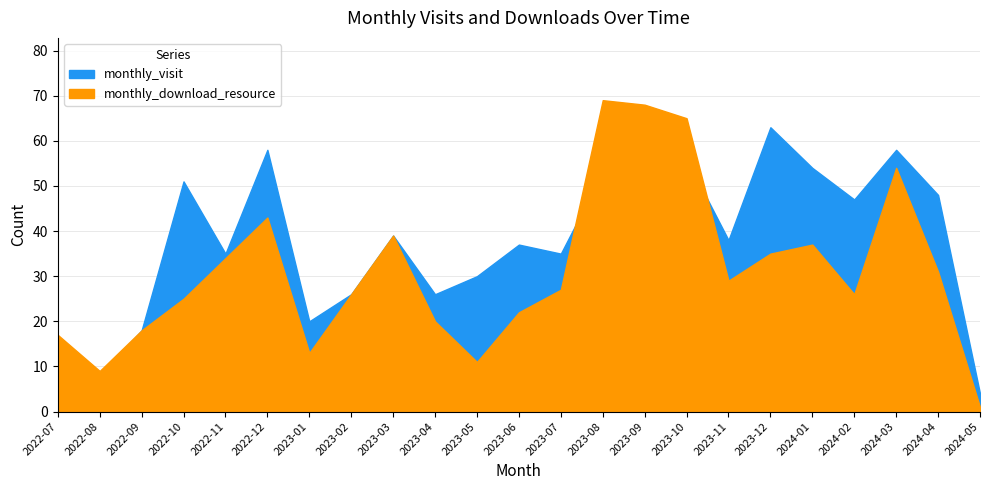

At how many categories does at least one series exceed 2?

23